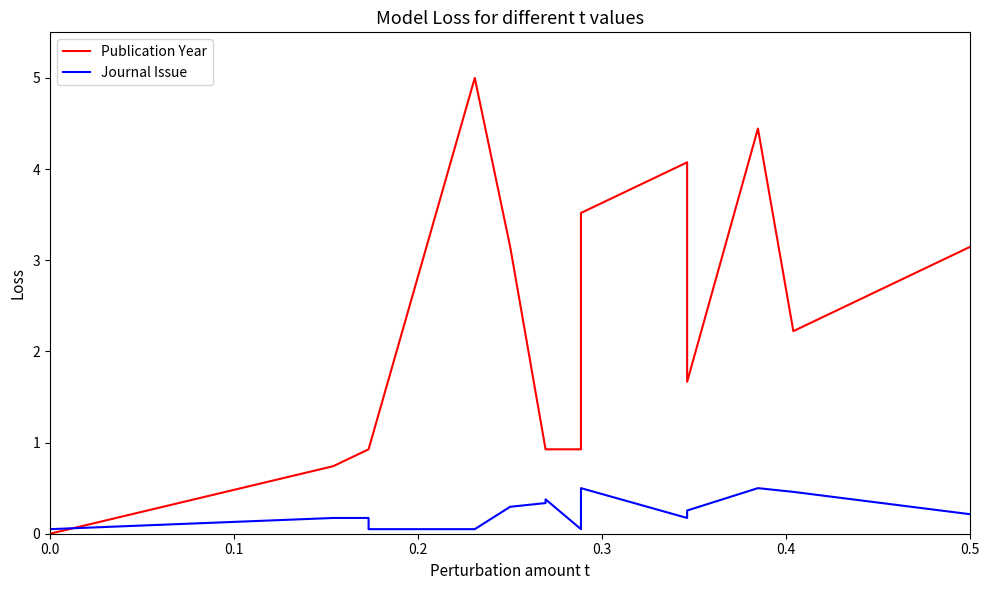

At how many categories does at least one series exceed 1?

8